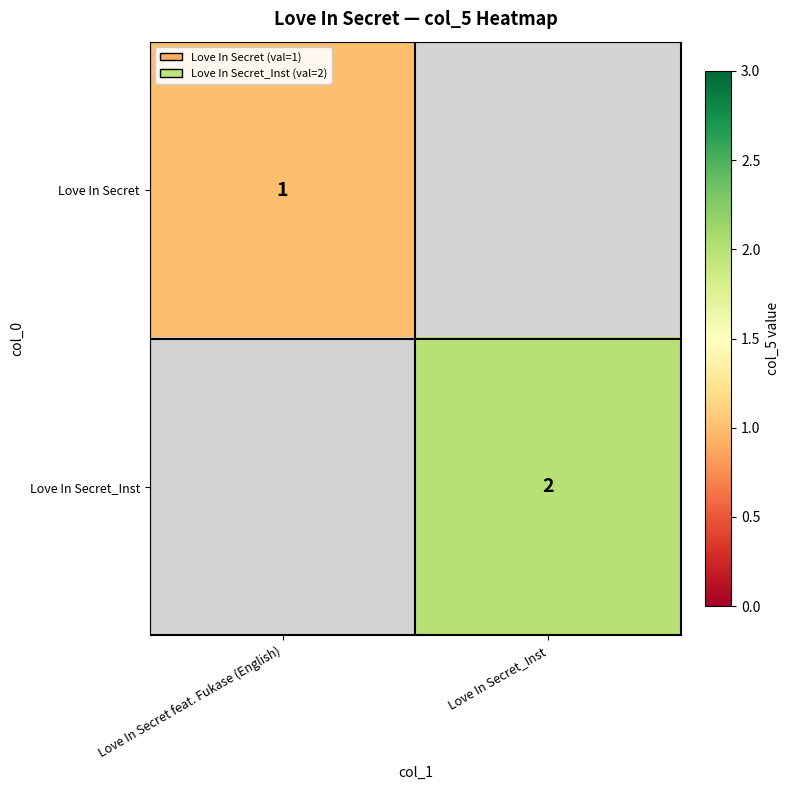

The Love In Secret series shows 2 at Love In Secret feat. Fukase (English). True or false?

False